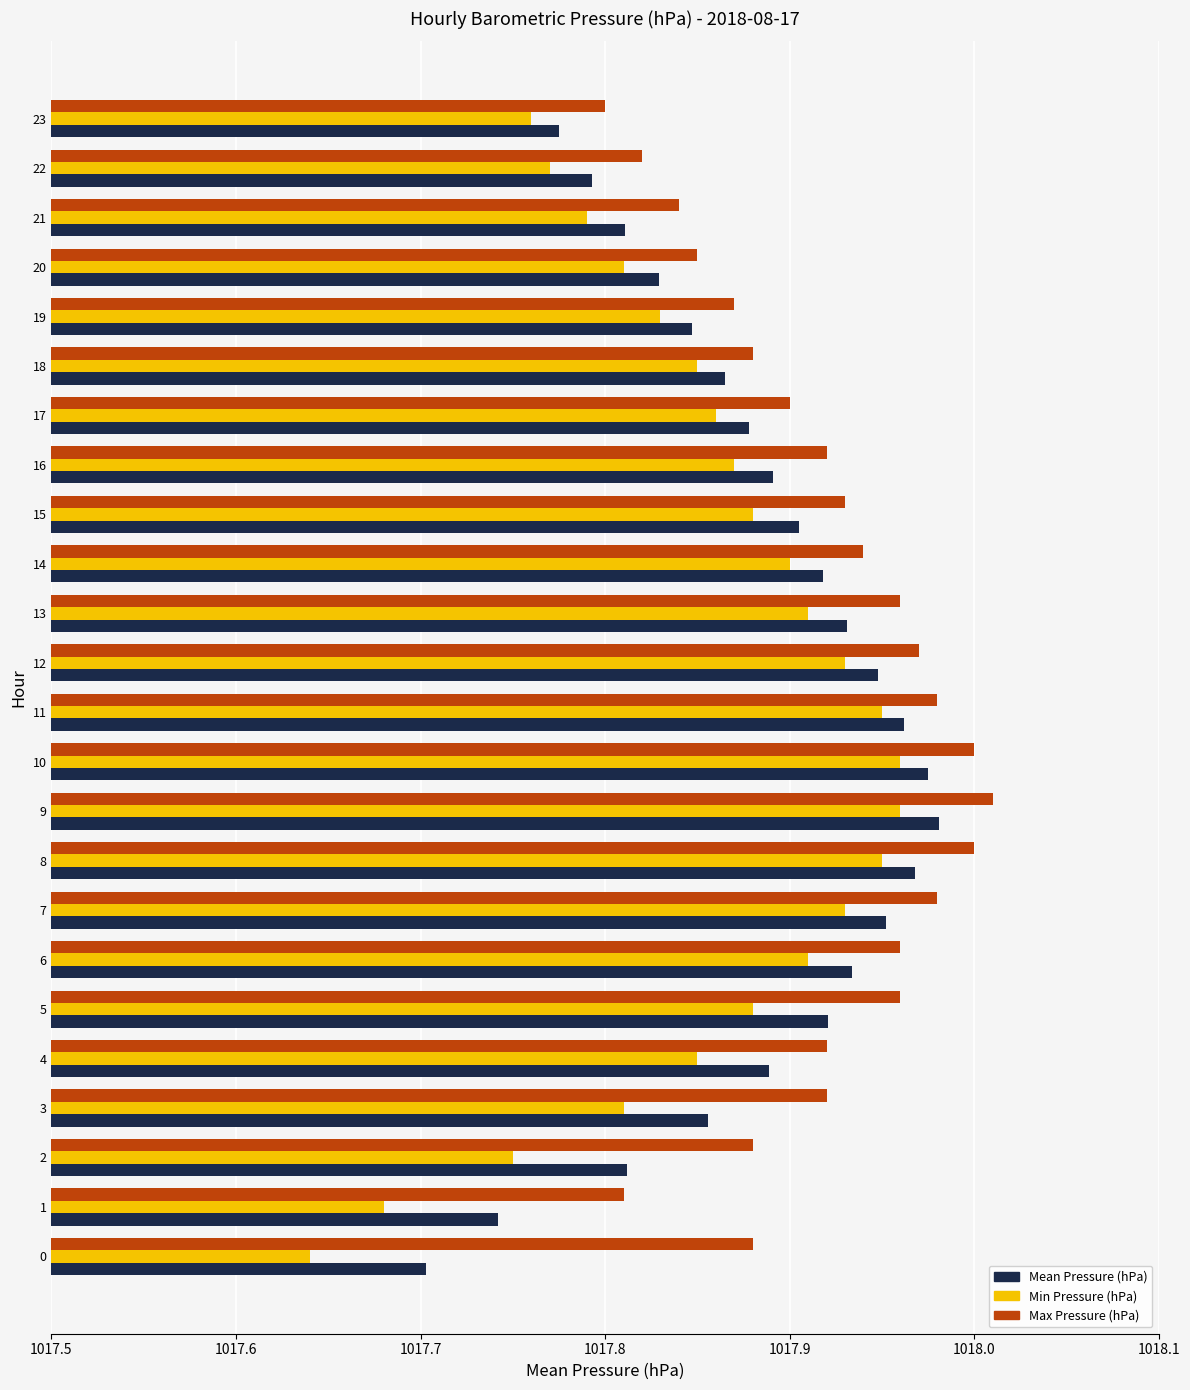

Which category has the highest value in the Mean Pressure (hPa) series?

9